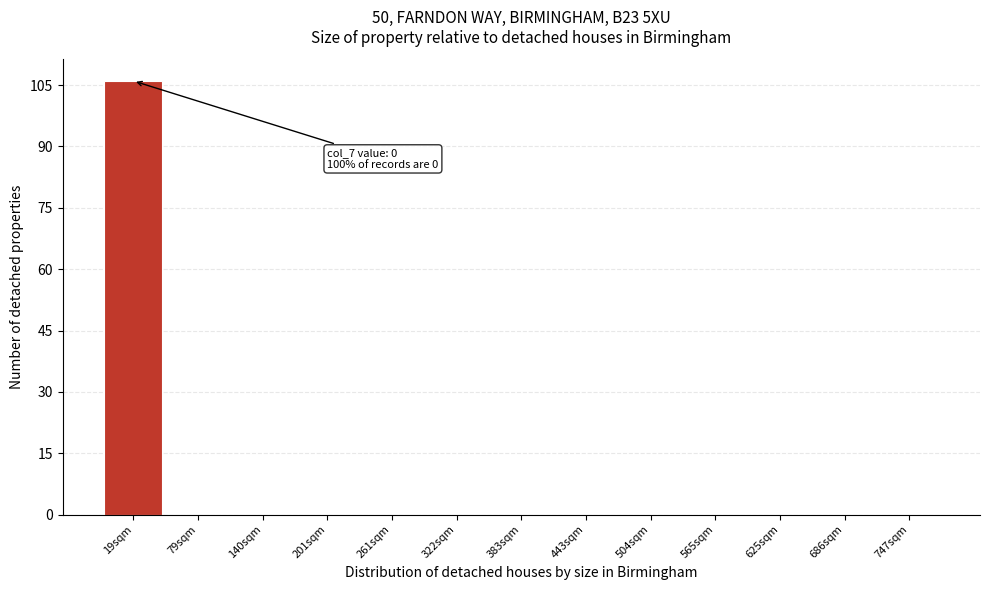

Reading left to right, what are all the values shown in this chart?

19sqm=106	79sqm=0	140sqm=0	201sqm=0	261sqm=0	322sqm=0	383sqm=0	443sqm=0	504sqm=0	565sqm=0	625sqm=0	686sqm=0	747sqm=0